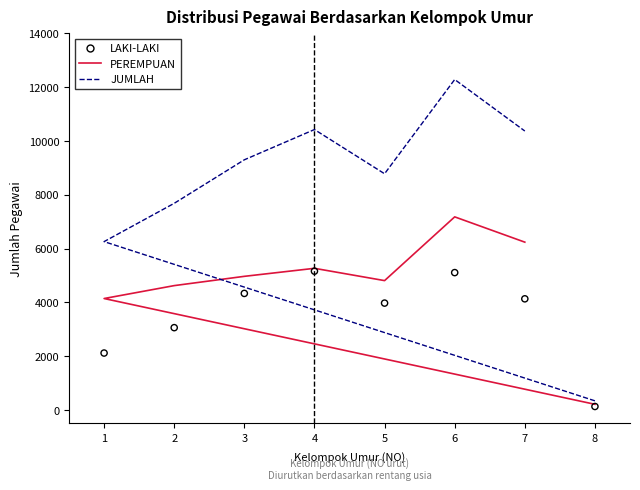

At how many categories does at least one series exceed 1615?

7